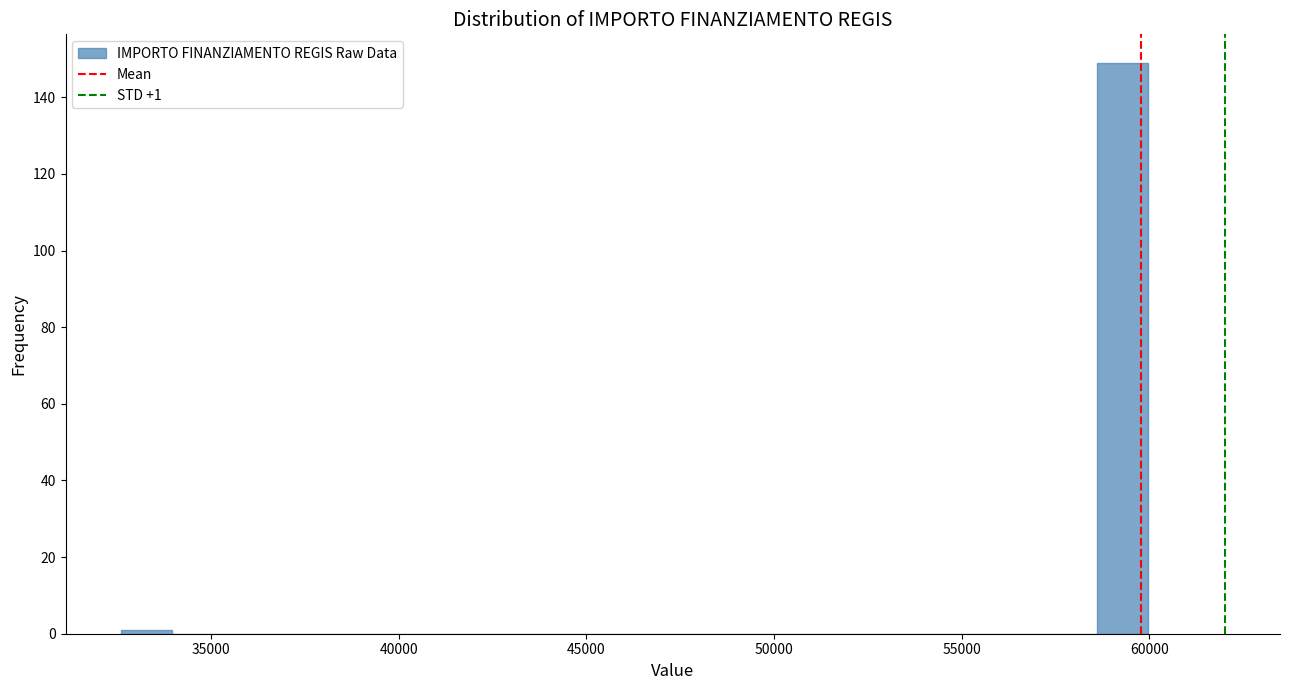

Around what value on the x-axis is the tallest bar? Give the approximate position of its centre, as read against the axis.

59500